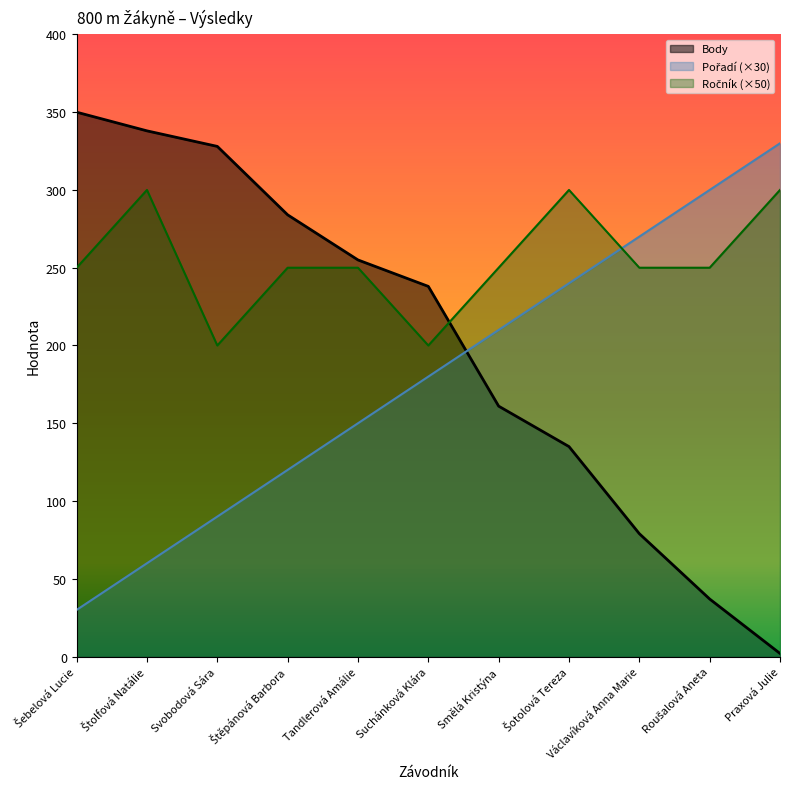

How many lines are shown in the chart?

3